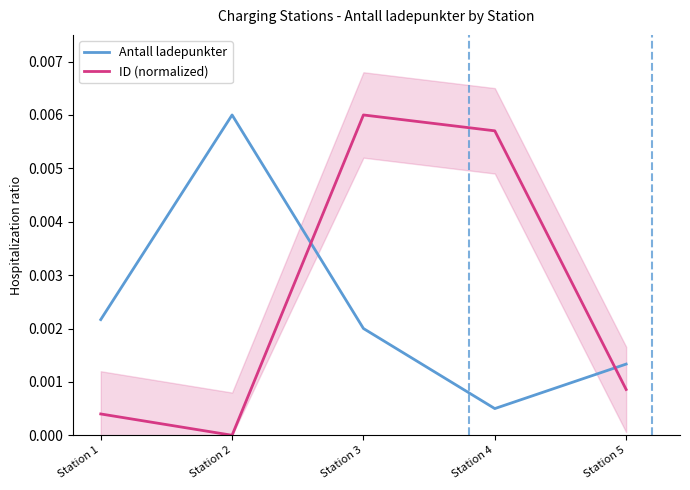

Rank the series by their average value, from highest to lowest.

ID (normalized), Antall ladepunkter